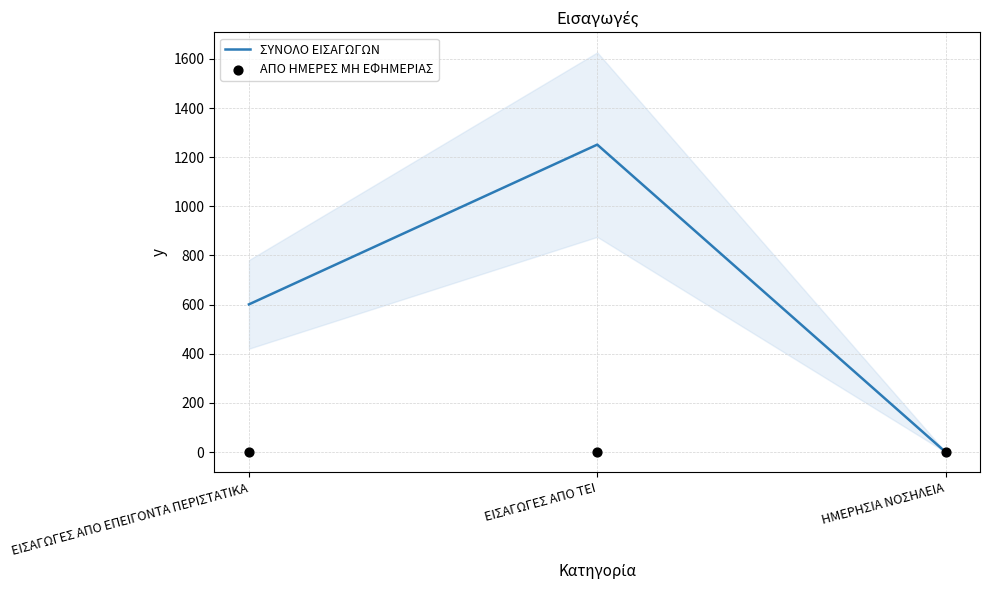

What is the total value across all series at ΕΙΣΑΓΩΓΕΣ ΑΠΟ ΕΠΕΙΓΟΝΤΑ ΠΕΡΙΣΤΑΤΙΚΑ?

601